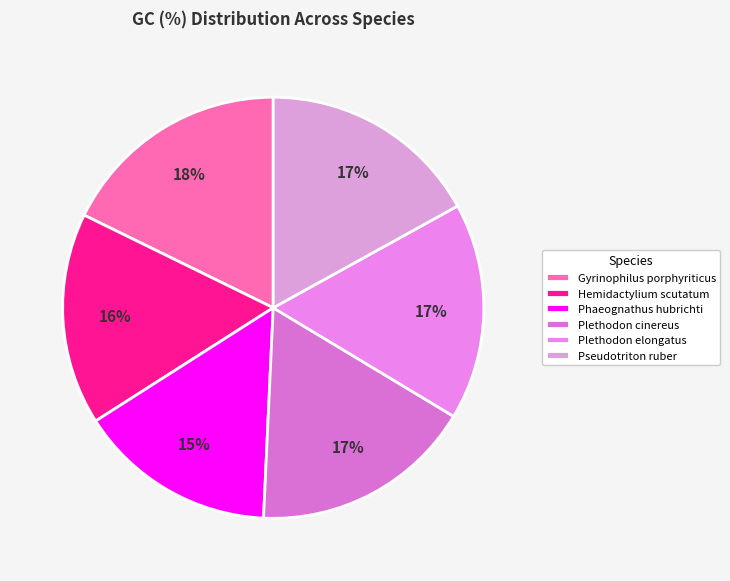

To the nearest percent, what is the difference between the Phaeognathus hubrichti and Gyrinophilus porphyriticus slice percentages?

3%